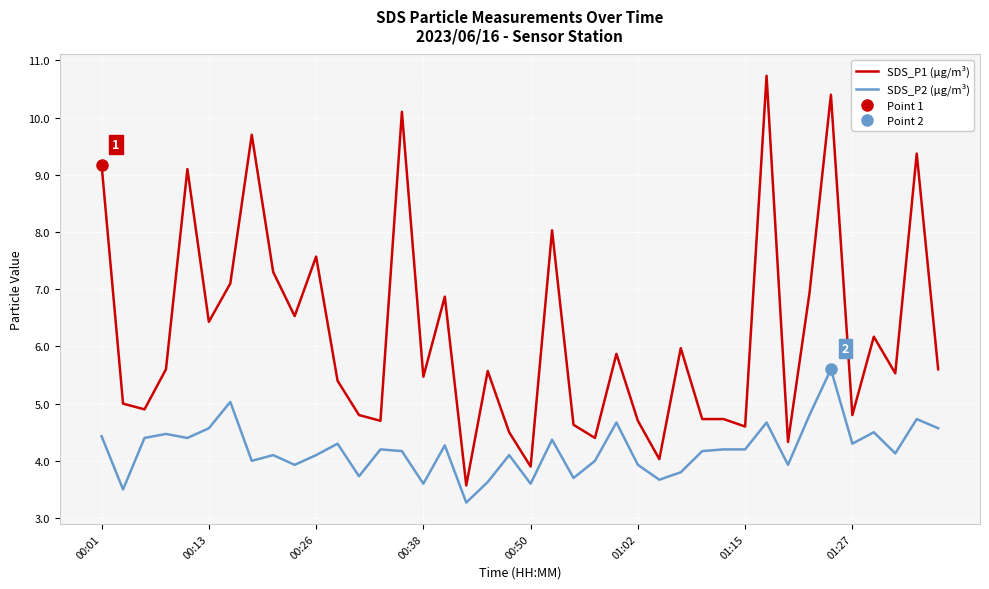

What is the difference between the maximum and minimum values in the SDS_P1 (μg/m³) series?

7.2